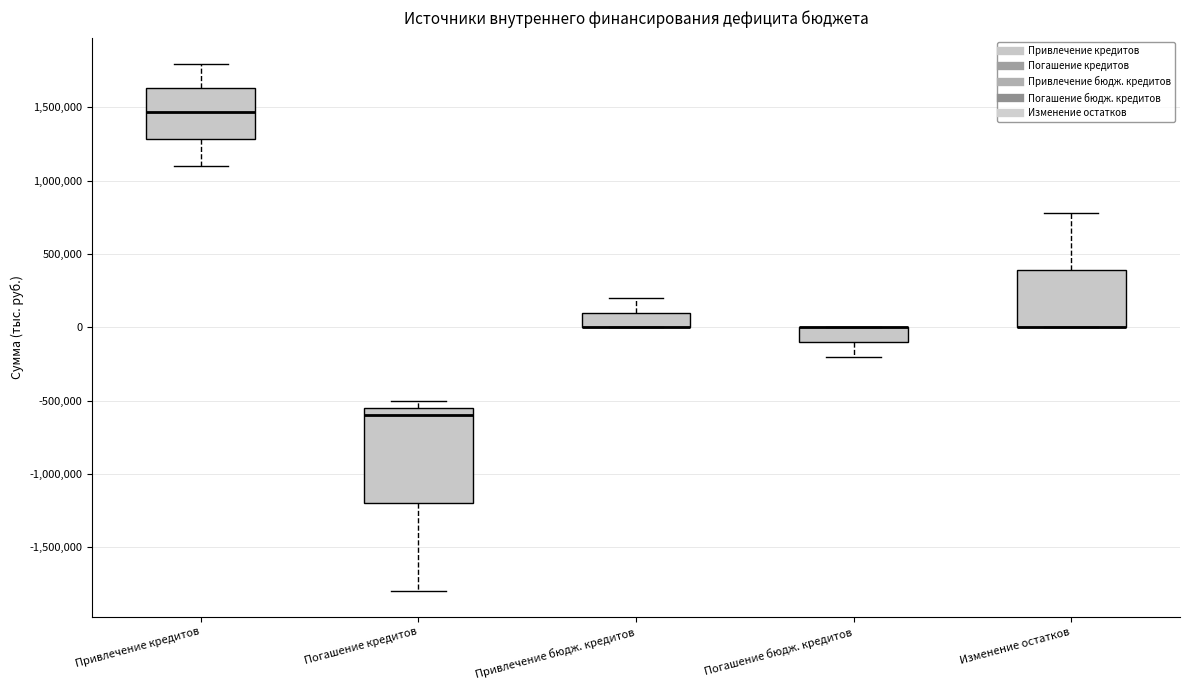

Reading left to right, transcribe this box plot: for each box, give where its median line is, the range the box spans, and where its two whiskers end, as read against the y-axis. The values are not printed on the chart, so give them approximately, as read against the axis.

Привлечение кредитов: median 1450000, box 1300000 to 1650000, whiskers 1100000 to 1800000
Погашение кредитов: median -600000, box -1200000 to -550000, whiskers -1800000 to -500000
Привлечение бюдж. кредитов: median 0 (drawn on the box's lower edge), box 0 to 100000, whiskers 0 to 200000
Погашение бюдж. кредитов: median 0 (drawn on the box's upper edge), box -100000 to 0, whiskers -200000 to 0
Изменение остатков: median 0 (drawn on the box's lower edge), box 0 to 400000, whiskers 0 to 800000